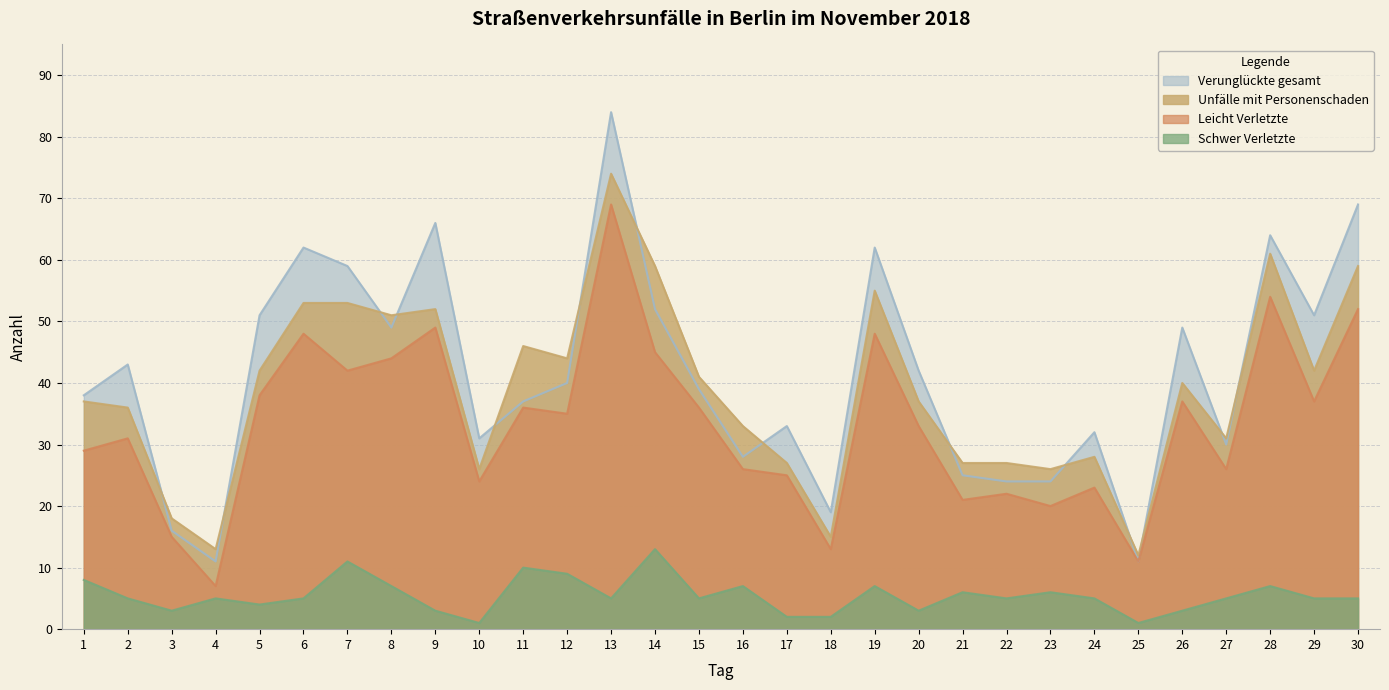

The value of Leicht Verletzte at 19 is 48. True or false?

True